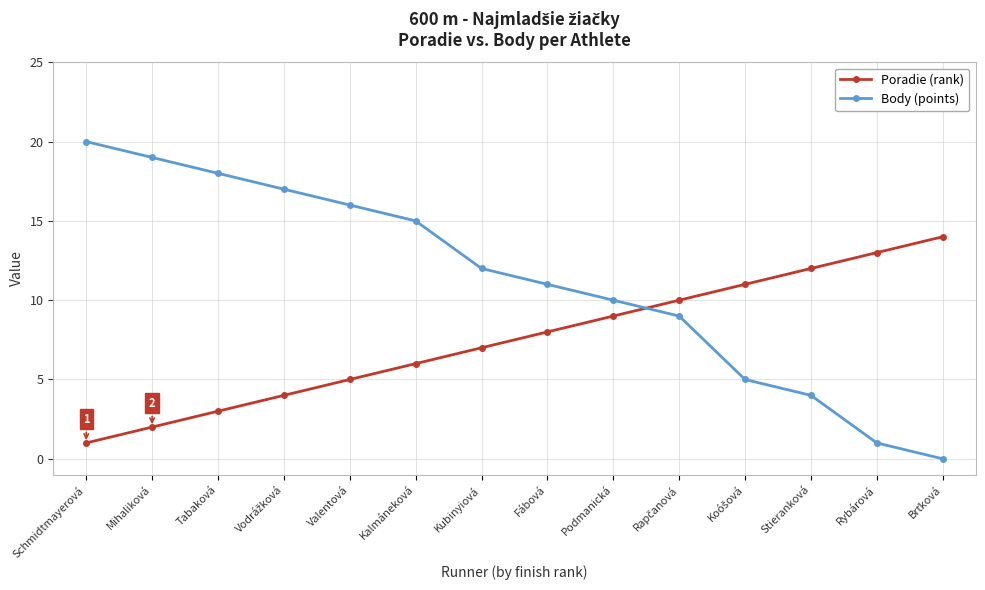

What position from the right is Kubinyiová?

8